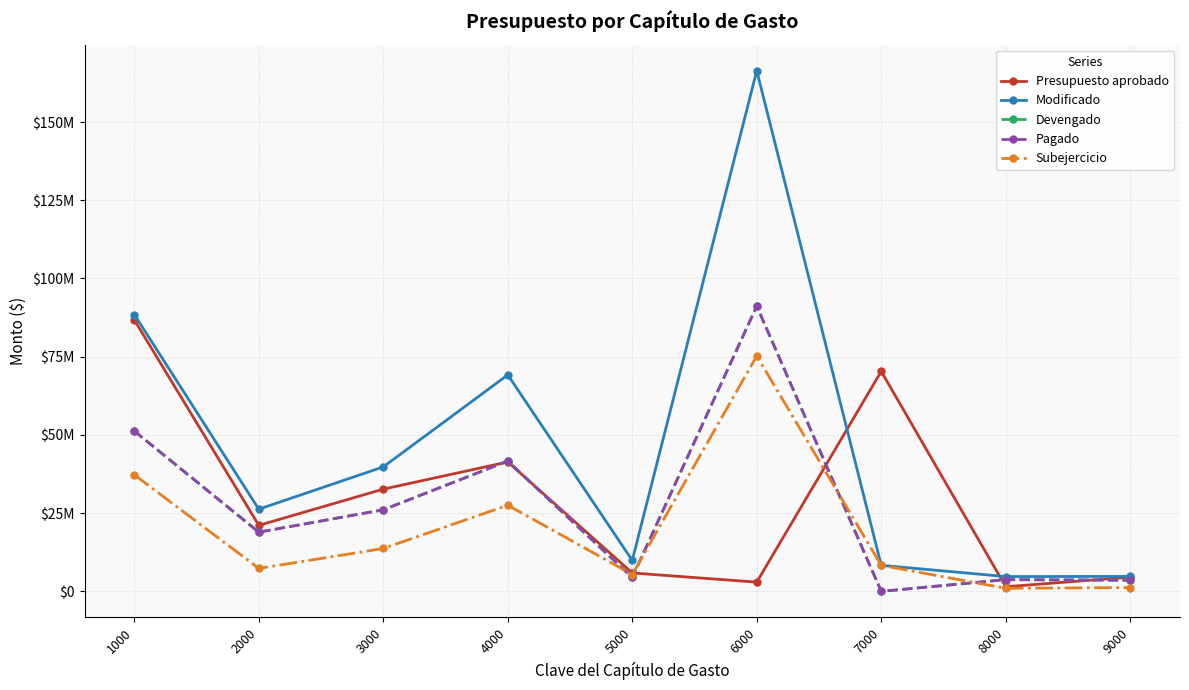

At which label does Subejercicio reach its peak?

6000